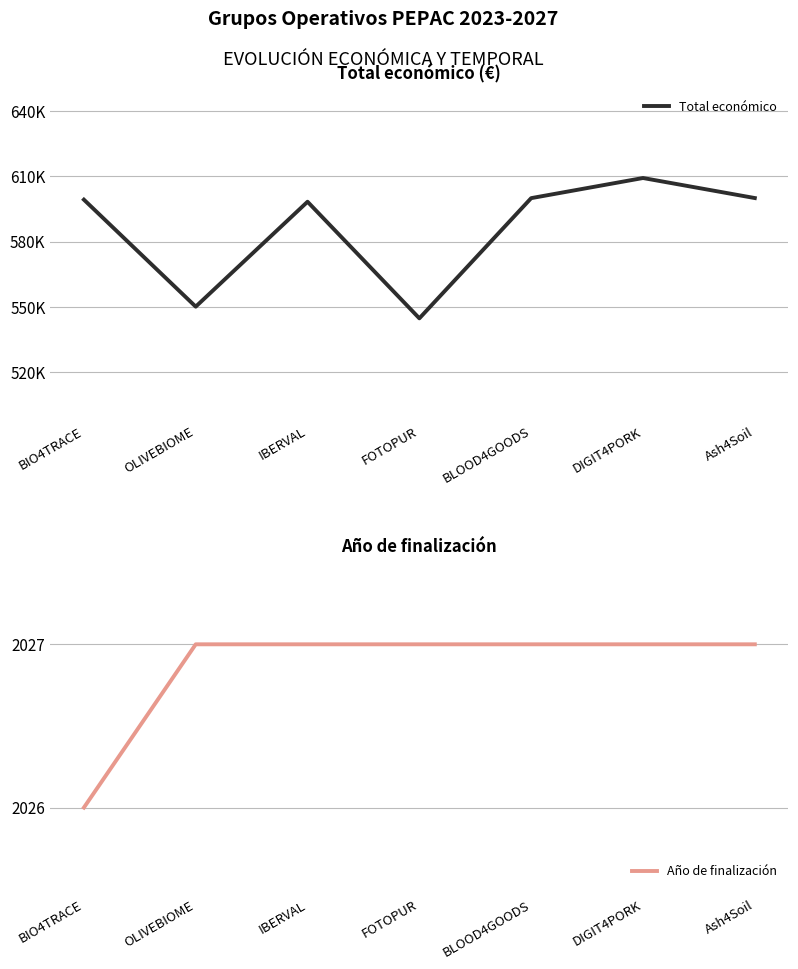

What are all the series names shown in the legend?

Total económico, Año de finalización